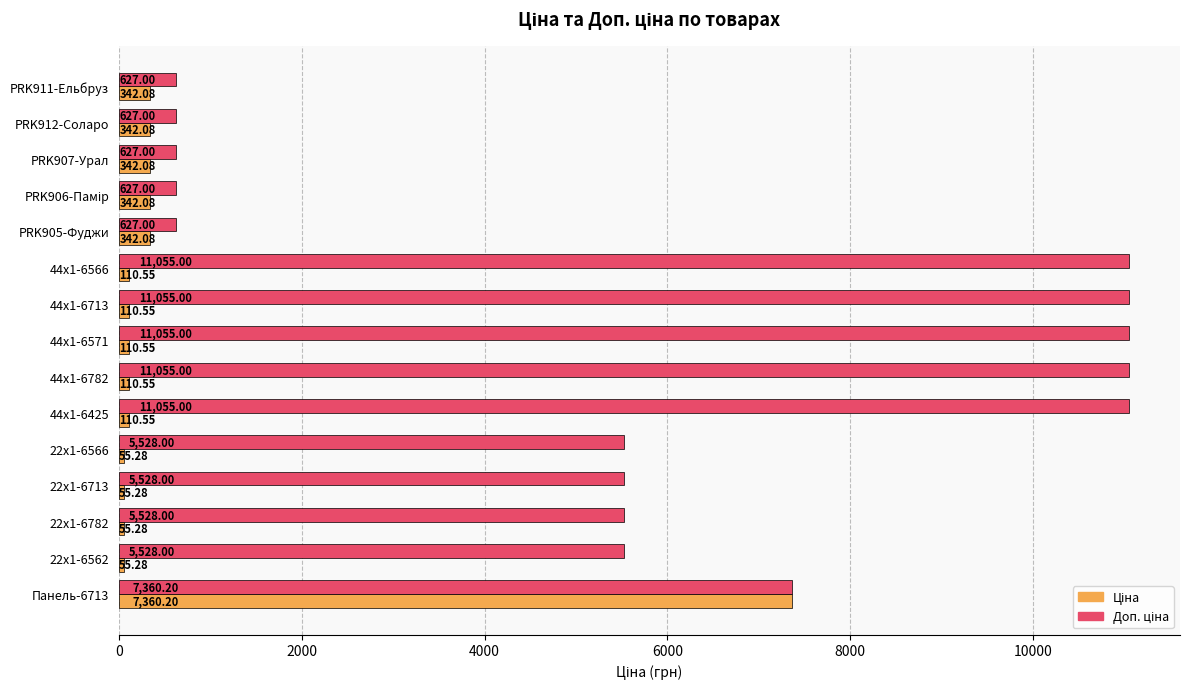

How many distinct data groups are displayed?

2